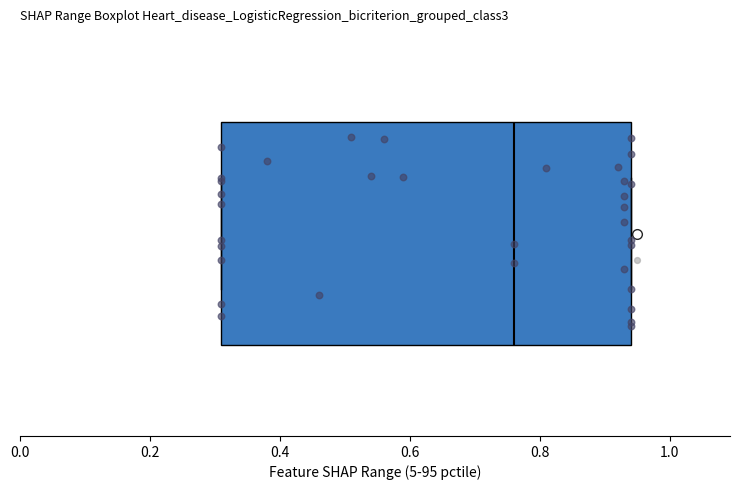

Where is the left edge of the box on the x-axis? The values are not printed on the chart, so give them approximately, as read against the axis.

0.32